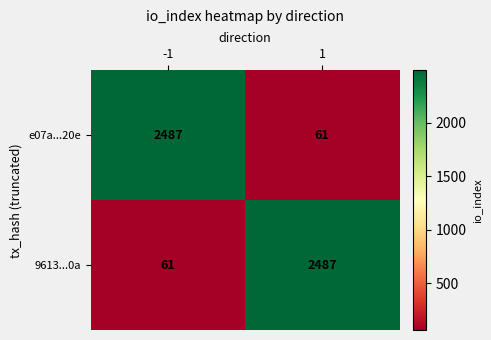

Reading left to right, what are all the values shown in this chart?

e07a...20e: -1=2487	1=61
9613...0a: -1=61	1=2487